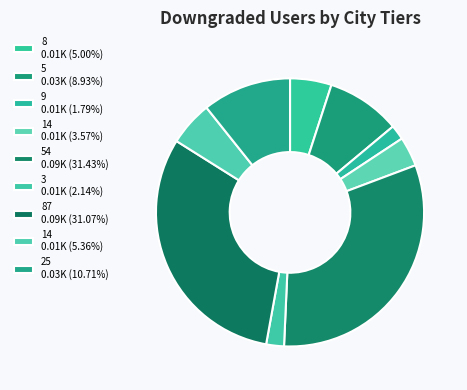

Count the number of slices in the pie.

9